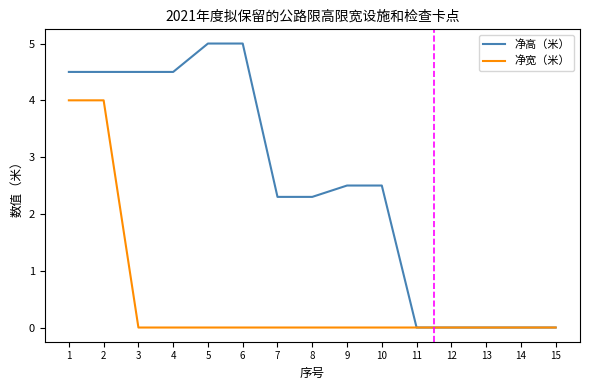

What is the total value across all series at 9?

2.5